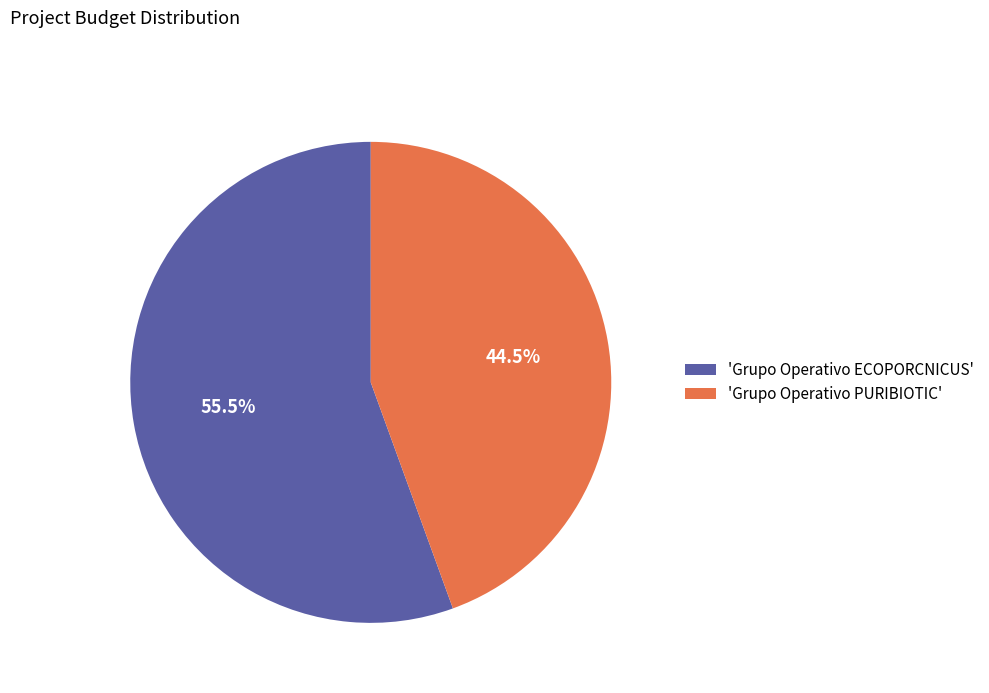

What is the ratio of the value at 'Grupo Operativo PURIBIOTIC' to the value at 'Grupo Operativo ECOPORCNICUS'?

0.8